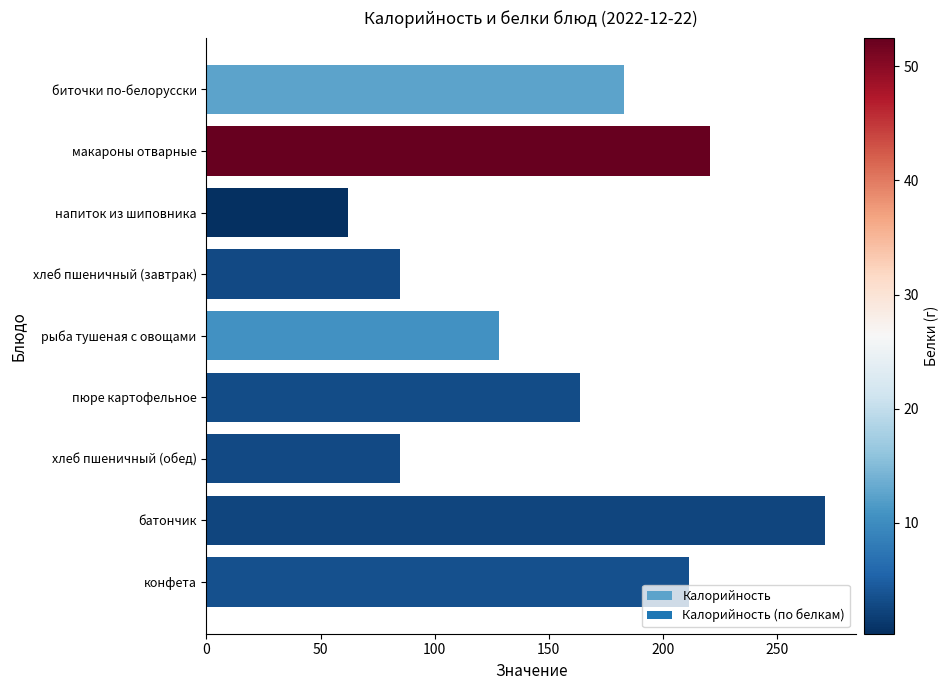

The value at конфета is 99.6. True or false?

False